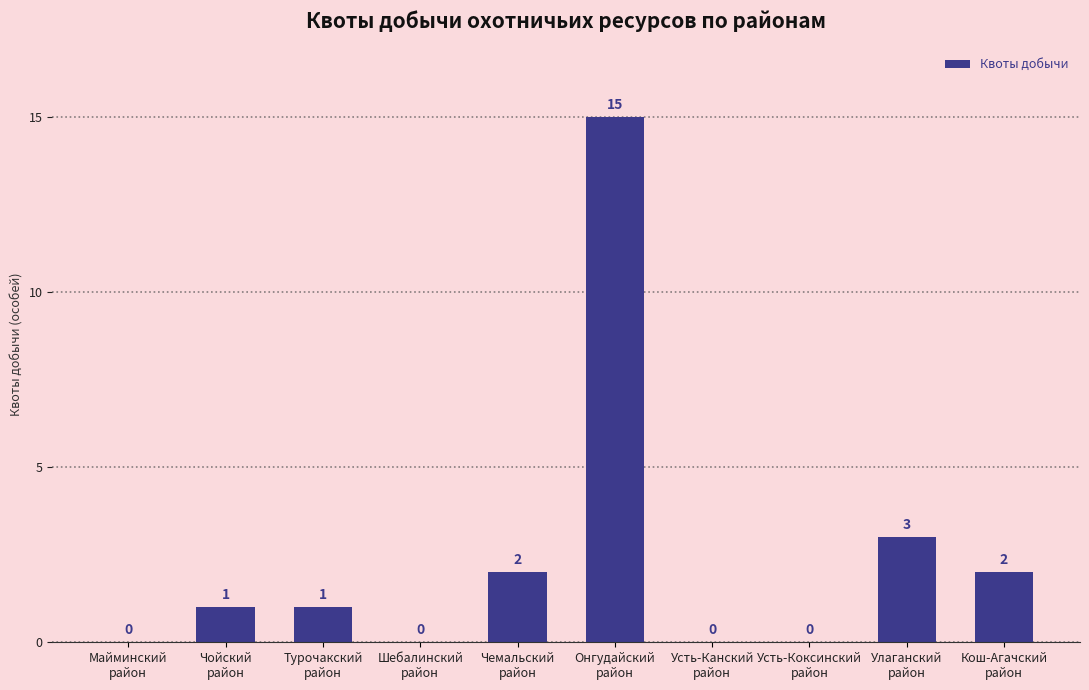

What is the greatest value displayed?

15